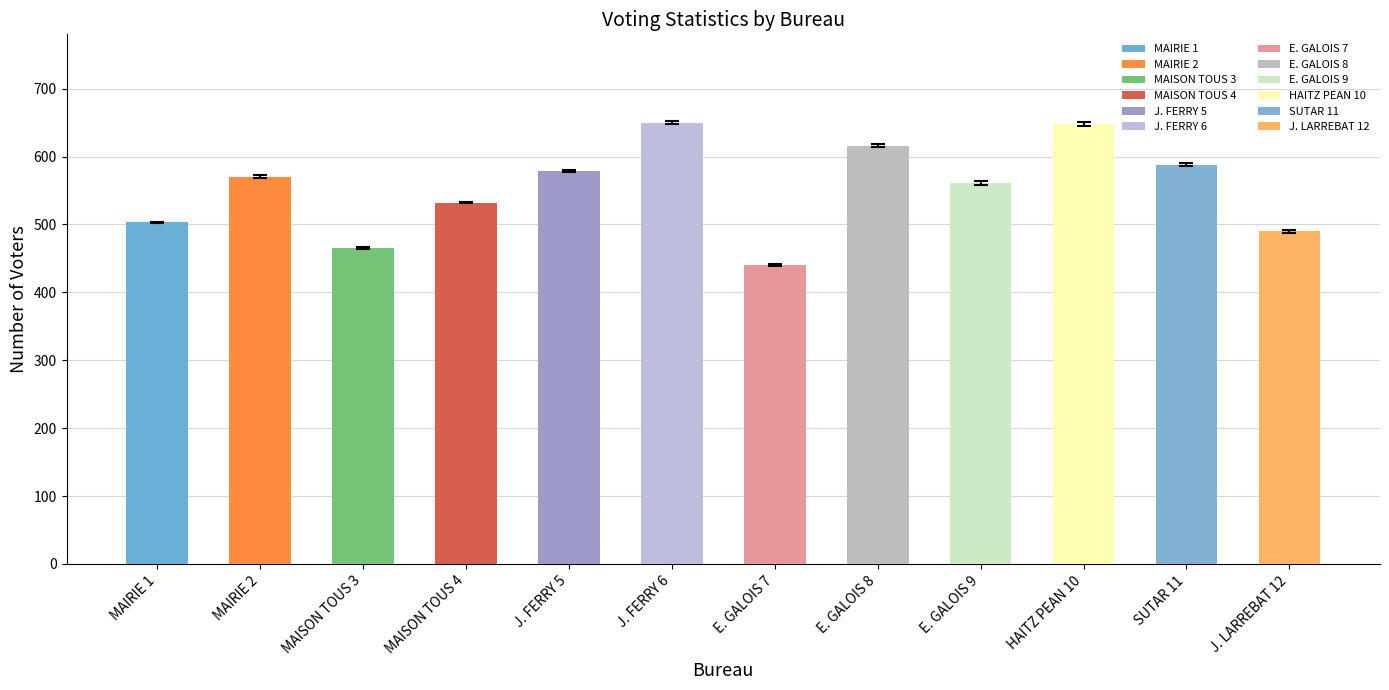

What is the value of the nb_votant bar at the 6th from the left?

652.0